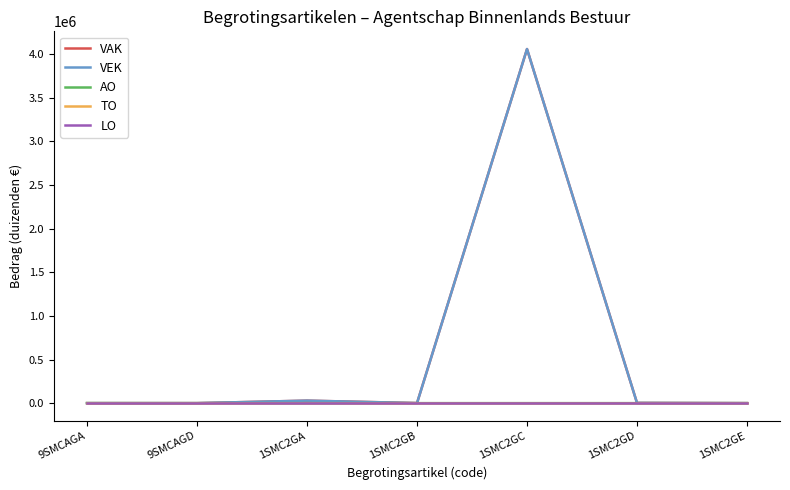

What is the label of the 1st point from the right?

1SMC2GE